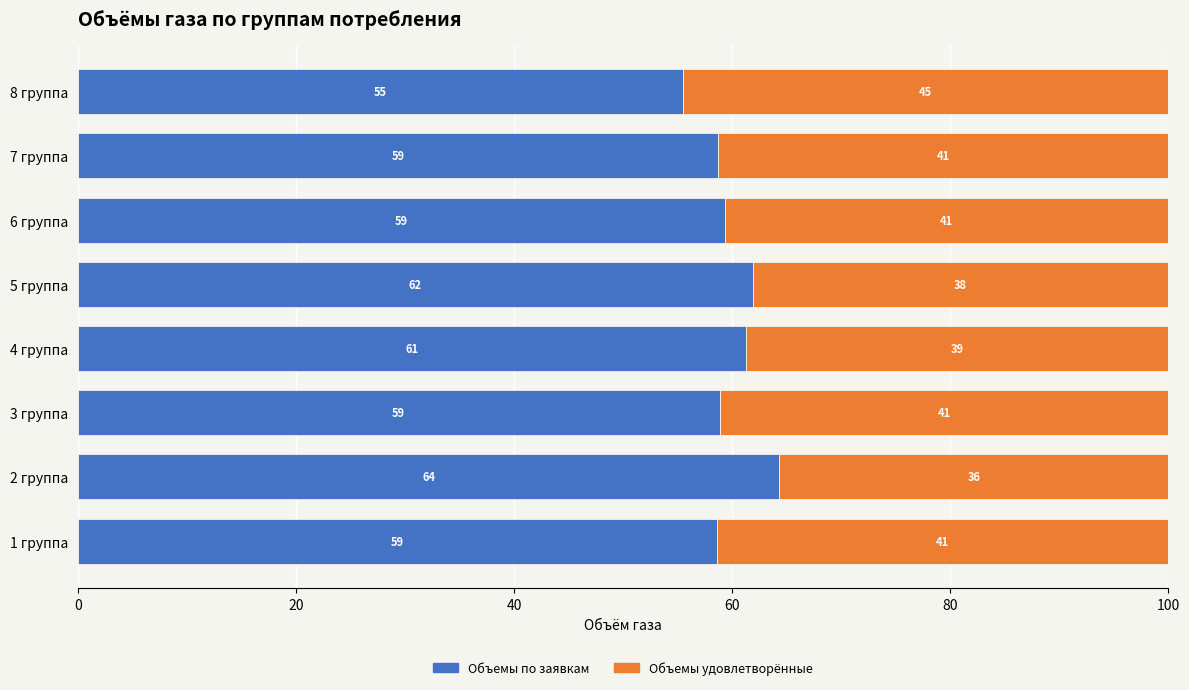

What is the total value across all series at 1 группа?

100.0